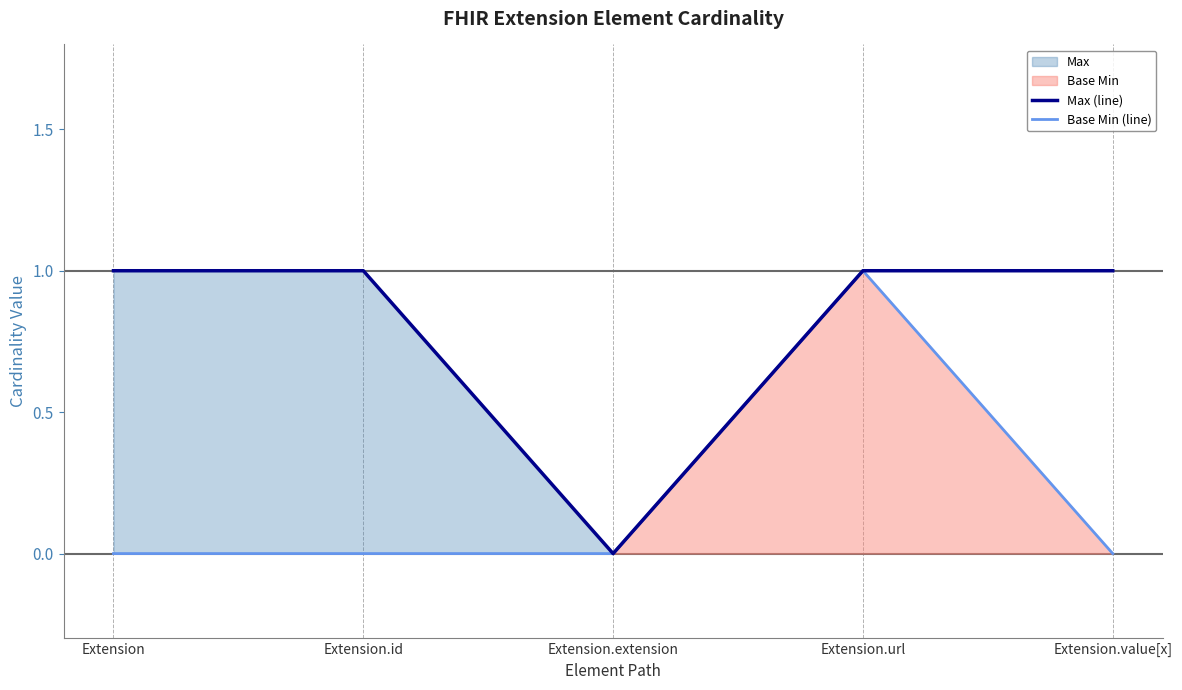

At how many categories does at least one series exceed 0?

4